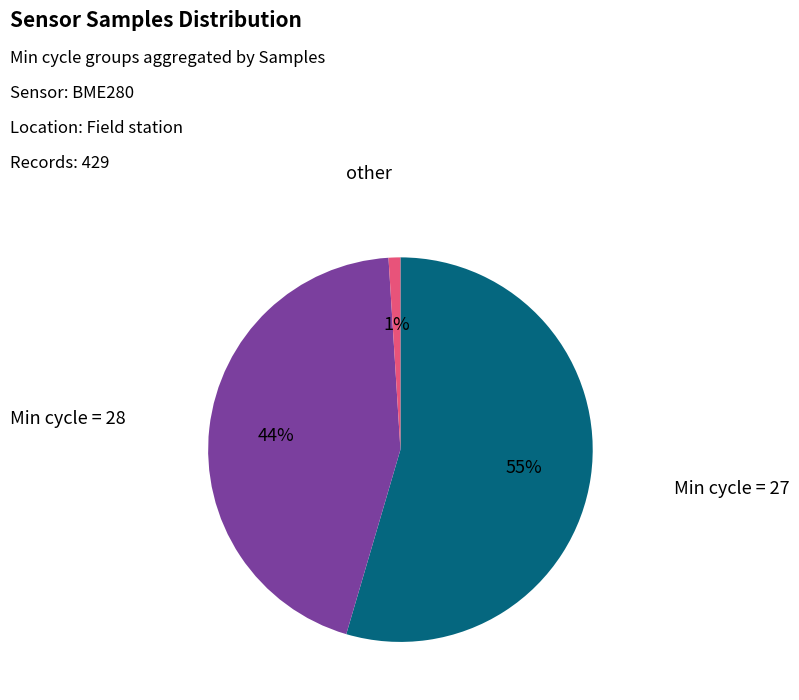

To the nearest percent, what is the average slice percentage?

33%